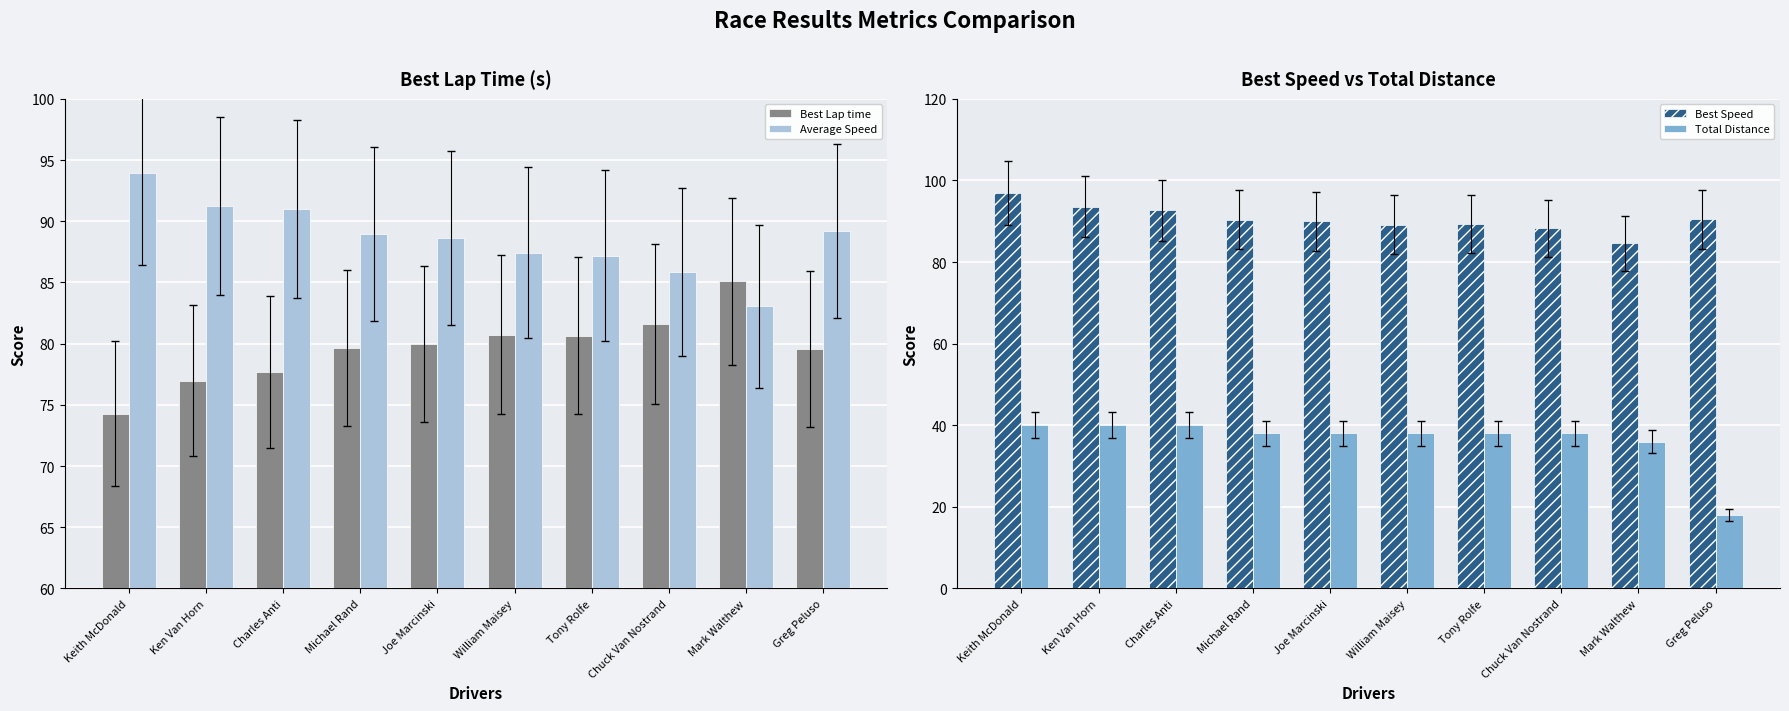

Which series changed the most between Michael Rand and William Maisey?

Average Speed